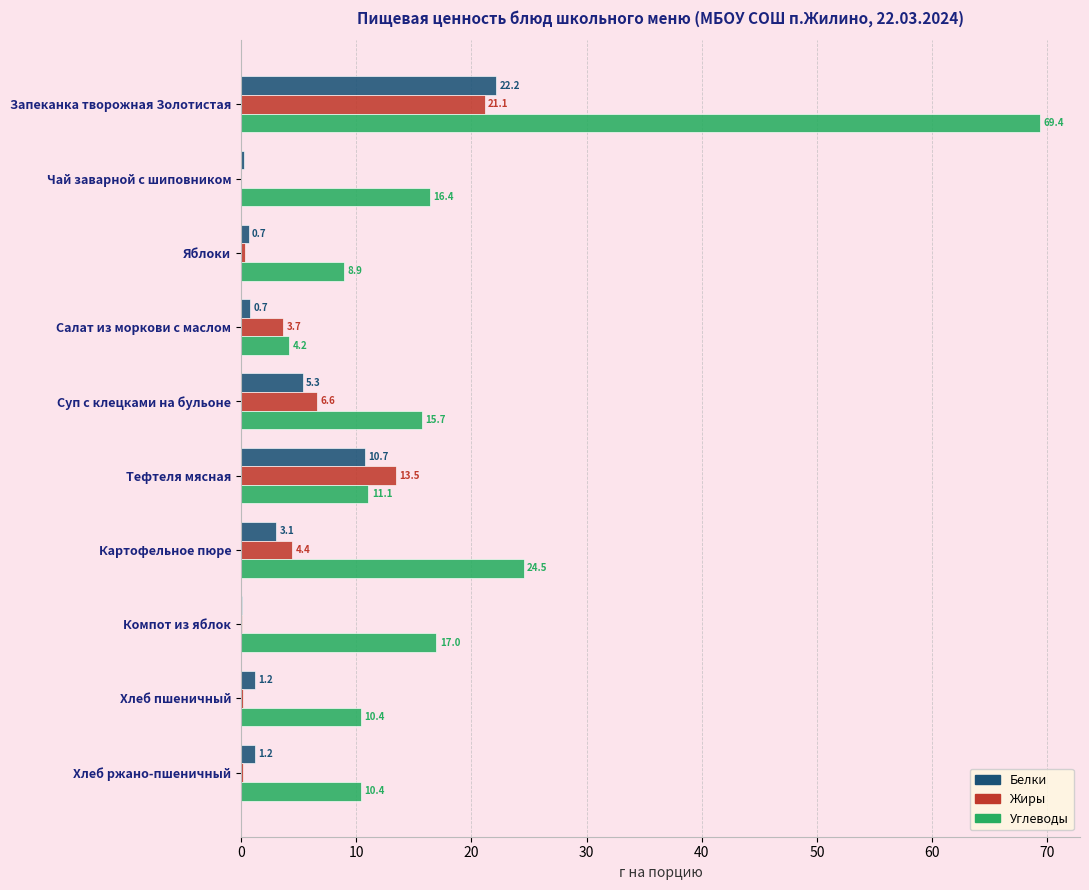

At which label is Белки closest to 11?

Тефтеля мясная